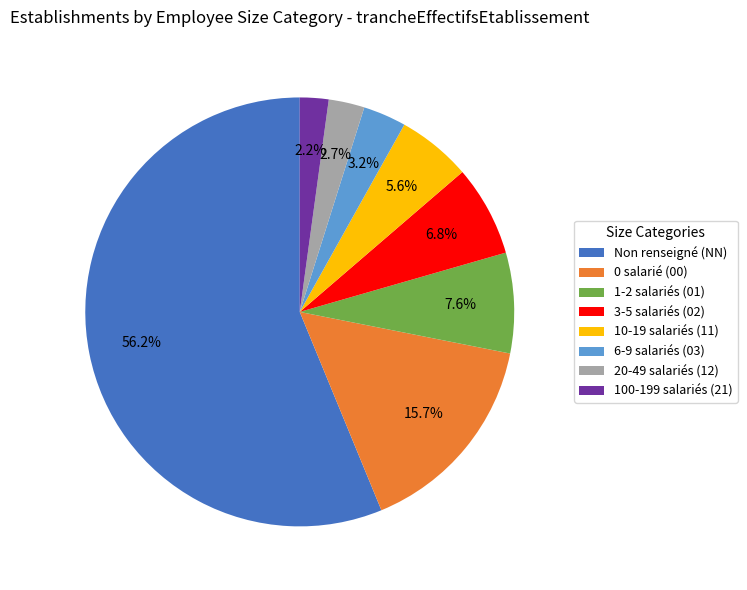

How many slices are in this pie chart?

8